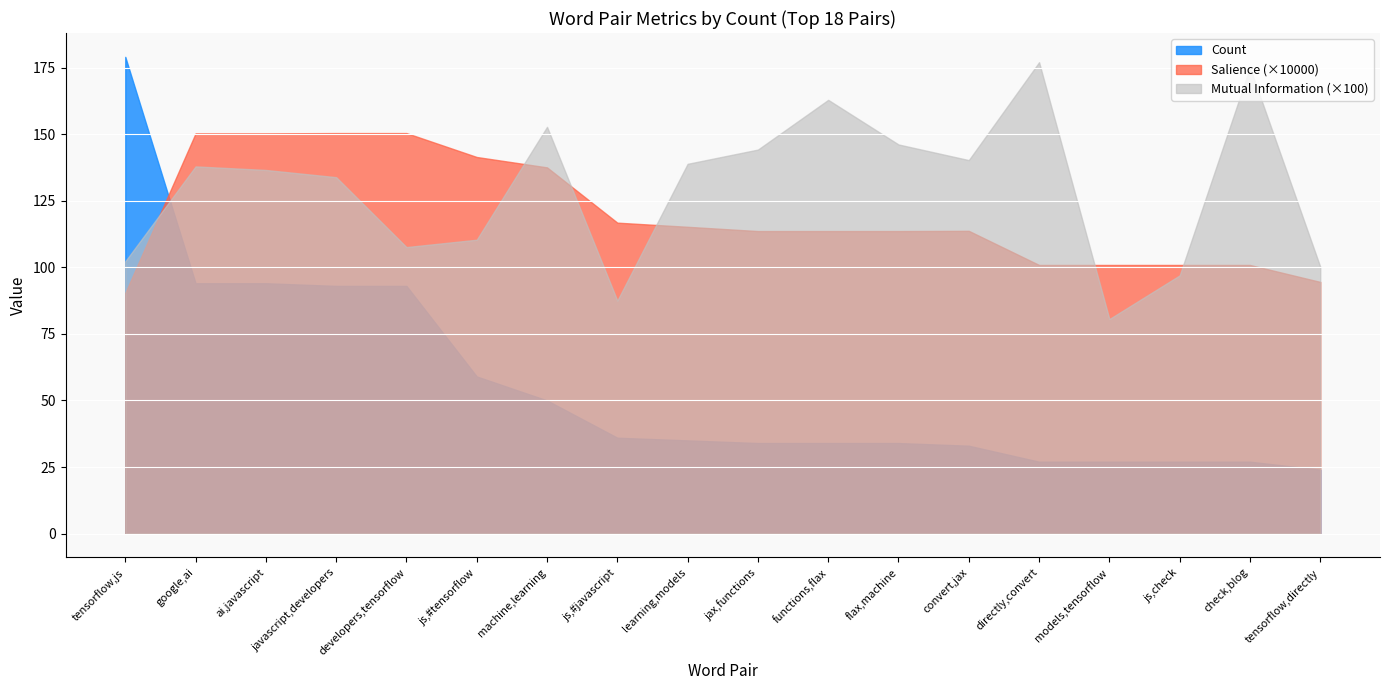

What is the total value across all series at tensorflow,js?

371.6